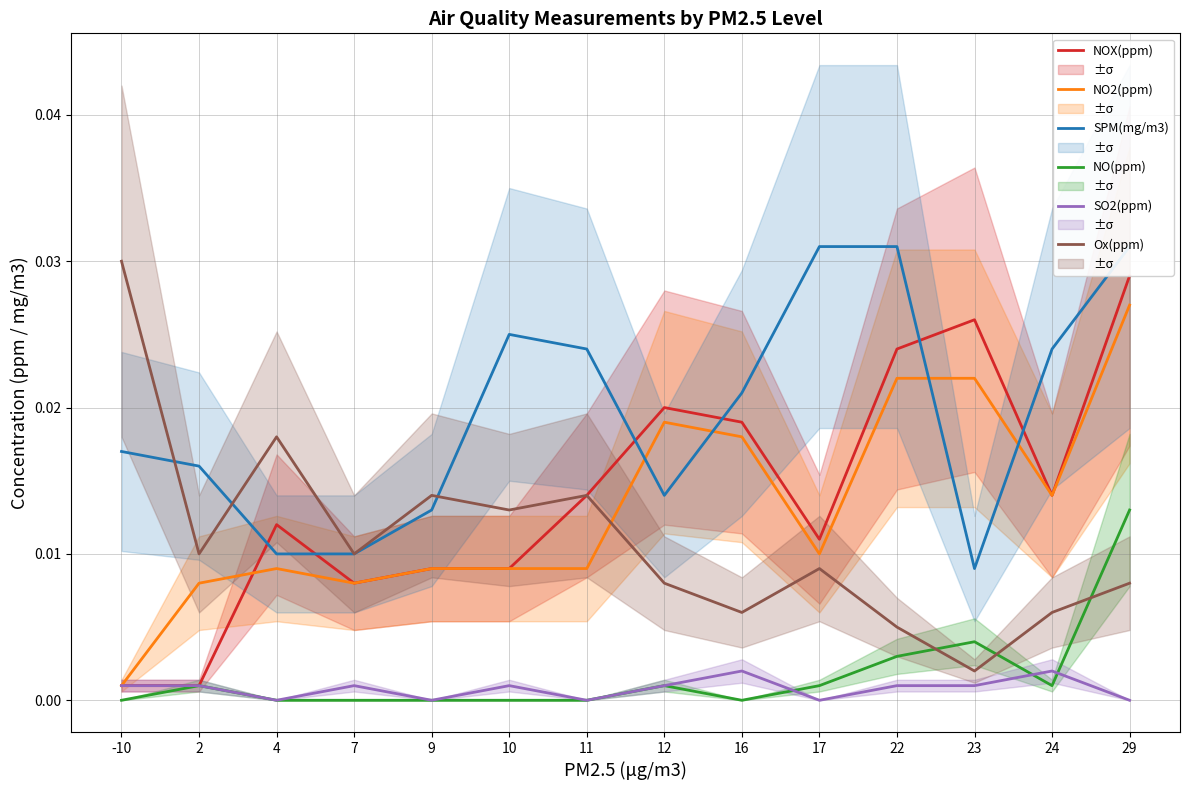

Reading right to left, what are all the values shown in this chart?

NOX(ppm): 29=0.0	24=0.0	23=0.0	22=0.0	17=0.0	16=0.0	12=0.0	11=0.0	10=0.0	9=0.0	7=0.0	4=0.0	2=0.0	-10=0.0
NO2(ppm): 29=0.0	24=0.0	23=0.0	22=0.0	17=0.0	16=0.0	12=0.0	11=0.0	10=0.0	9=0.0	7=0.0	4=0.0	2=0.0	-10=0.0
SPM(mg/m3): 29=0.0	24=0.0	23=0.0	22=0.0	17=0.0	16=0.0	12=0.0	11=0.0	10=0.0	9=0.0	7=0.0	4=0.0	2=0.0	-10=0.0
NO(ppm): 29=0.0	24=0.0	23=0.0	22=0.0	17=0.0	16=0.0	12=0.0	11=0.0	10=0.0	9=0.0	7=0.0	4=0.0	2=0.0	-10=0.0
SO2(ppm): 29=0.0	24=0.0	23=0.0	22=0.0	17=0.0	16=0.0	12=0.0	11=0.0	10=0.0	9=0.0	7=0.0	4=0.0	2=0.0	-10=0.0
Ox(ppm): 29=0.0	24=0.0	23=0.0	22=0.0	17=0.0	16=0.0	12=0.0	11=0.0	10=0.0	9=0.0	7=0.0	4=0.0	2=0.0	-10=0.0